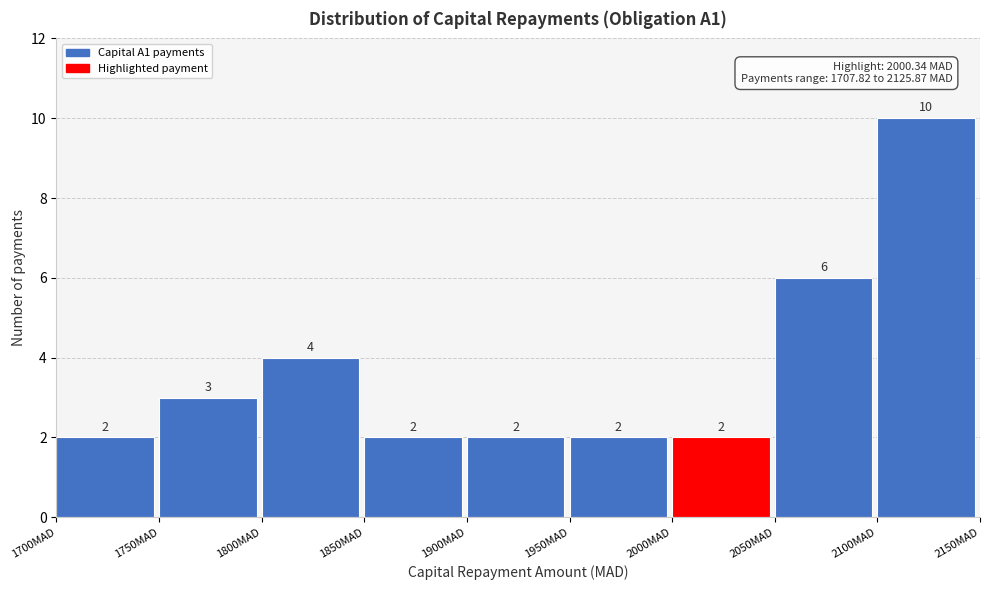

Reading left to right, list every bar in this chart as the range it spans on the x-axis followed by its height.

1700 to 1750: 2
1750 to 1800: 3
1800 to 1850: 4
1850 to 1900: 2
1900 to 1950: 2
1950 to 2000: 2
2000 to 2050: 2
2050 to 2100: 6
2100 to 2150: 10